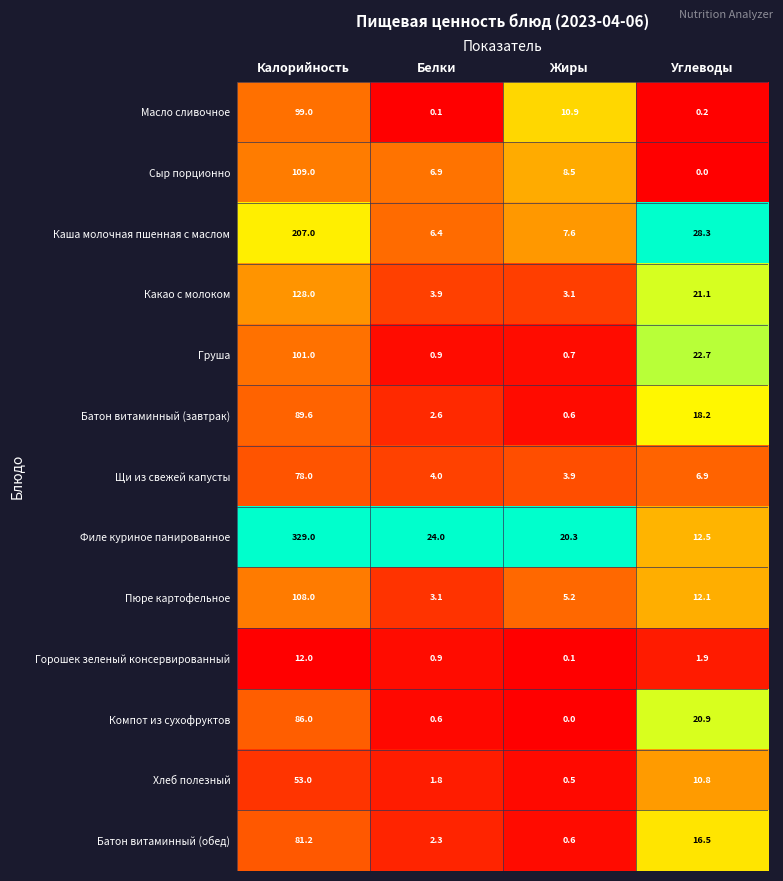

How many series are shown in this chart?

13